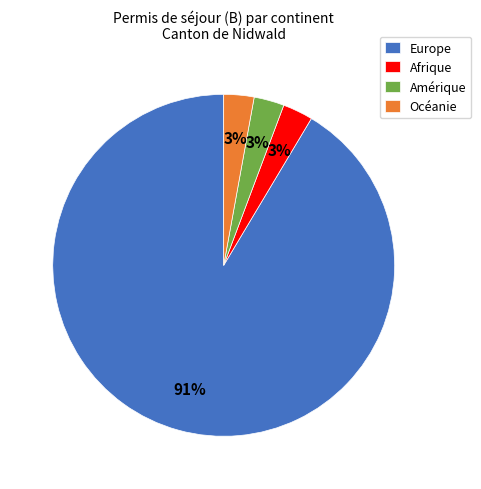

True or false: Afrique accounts for 11% of the total.

False